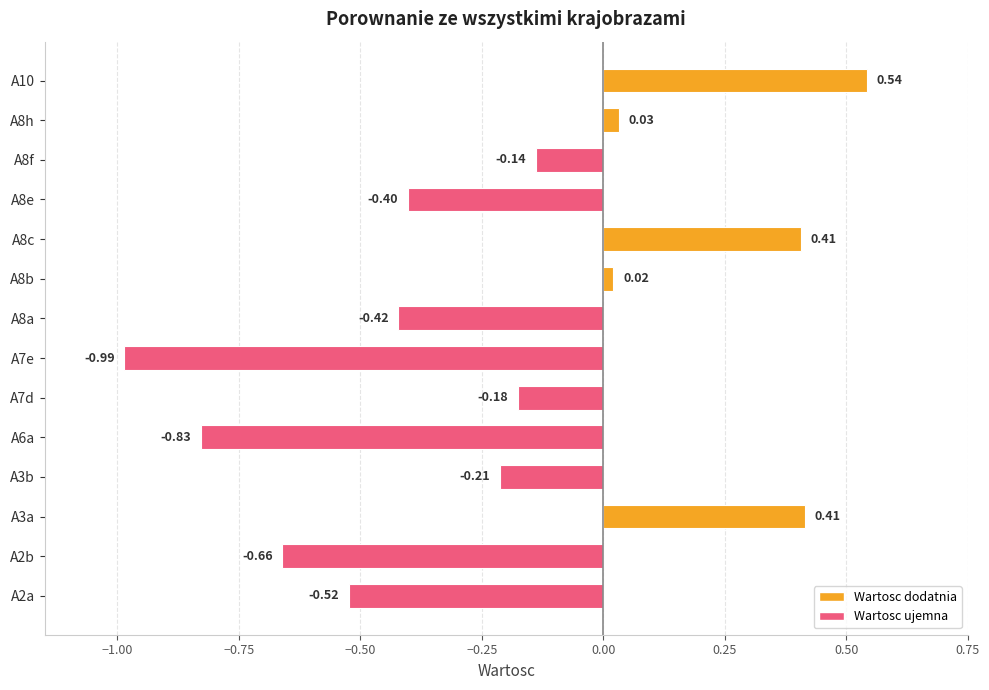

What is the difference between the values at A3a and A8a?

0.8